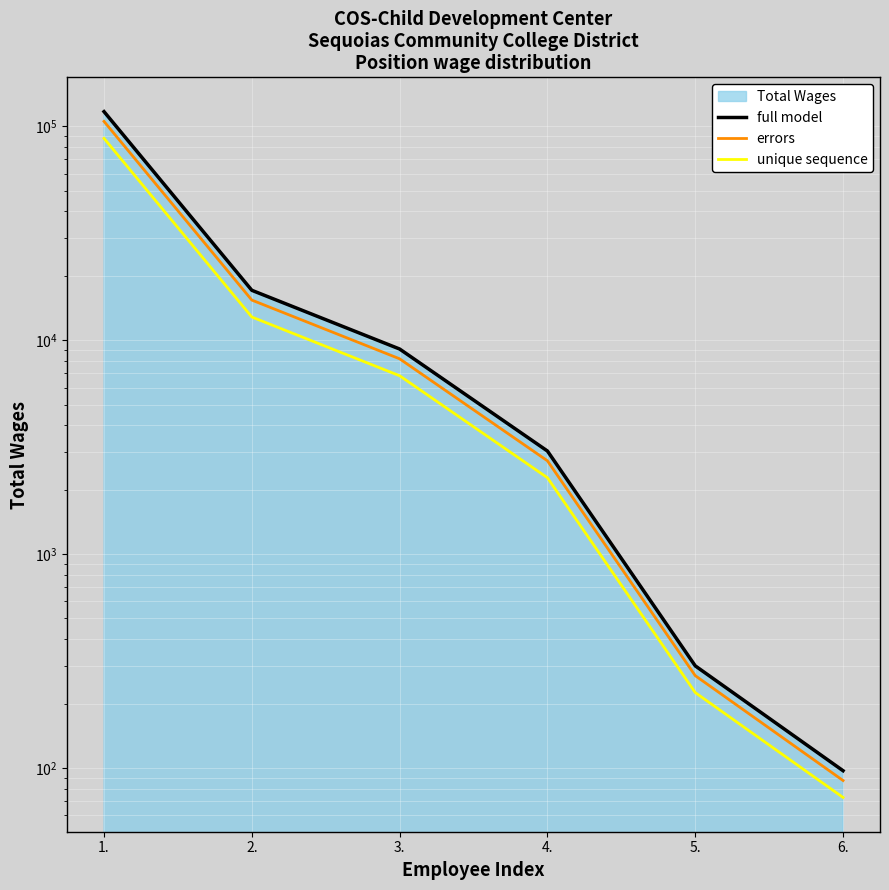

True or false: full model and errors cross at least once.

False